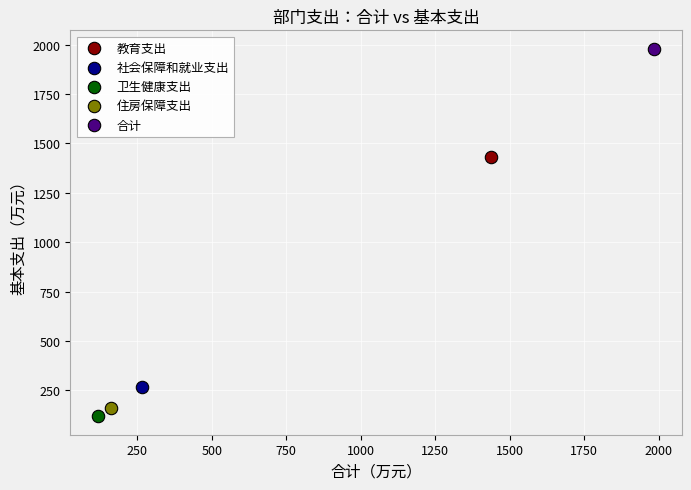

Which series reaches the maximum Y coordinate?

合计